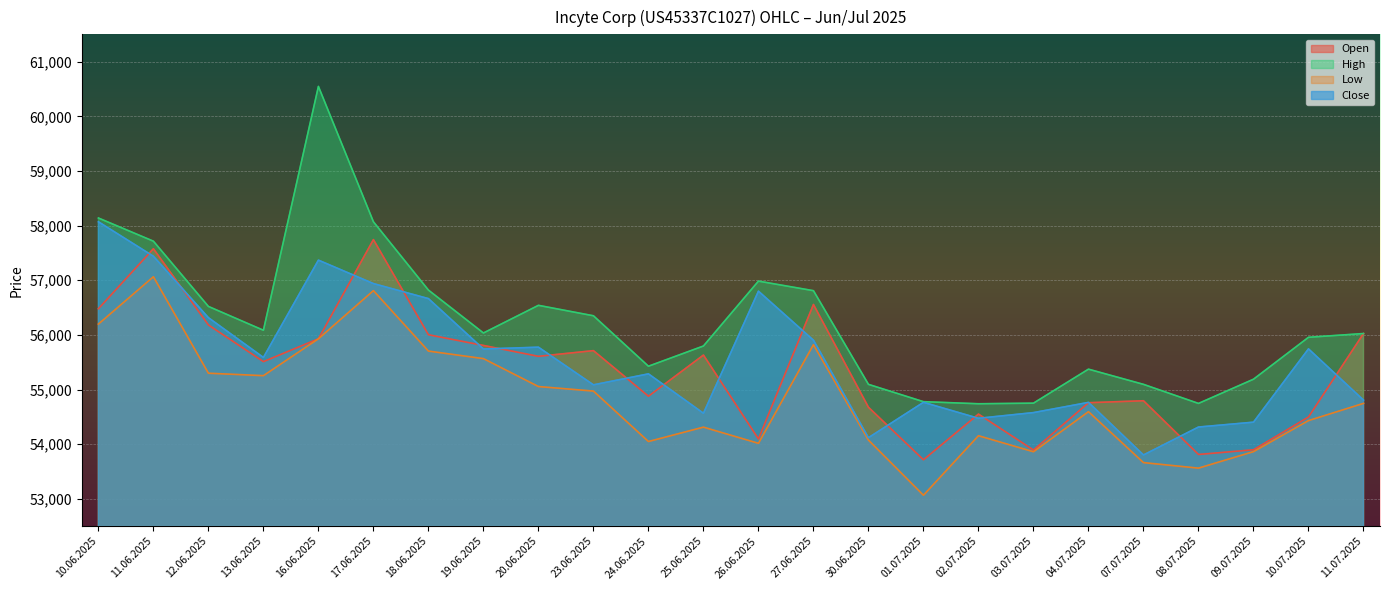

Reading left to right, transcribe all the data shown in this chart.

Open: 10.06.2025=56479	11.06.2025=57577	12.06.2025=56182	13.06.2025=55511	16.06.2025=55929	17.06.2025=57744	18.06.2025=56003	19.06.2025=55807	20.06.2025=55608	23.06.2025=55712	24.06.2025=54878	25.06.2025=55631	26.06.2025=54096	27.06.2025=56557	30.06.2025=54676	01.07.2025=53715	02.07.2025=54551	03.07.2025=53893	04.07.2025=54759	07.07.2025=54795	08.07.2025=53812	09.07.2025=53898	10.07.2025=54498	11.07.2025=56025
High: 10.06.2025=58139	11.06.2025=57715	12.06.2025=56521	13.06.2025=56085	16.06.2025=60547	17.06.2025=58070	18.06.2025=56820	19.06.2025=56035	20.06.2025=56541	23.06.2025=56350	24.06.2025=55427	25.06.2025=55797	26.06.2025=56984	27.06.2025=56809	30.06.2025=55095	01.07.2025=54778	02.07.2025=54740	03.07.2025=54751	04.07.2025=55373	07.07.2025=55095	08.07.2025=54746	09.07.2025=55189	10.07.2025=55956	11.07.2025=56025
Low: 10.06.2025=56198	11.06.2025=57064	12.06.2025=55299	13.06.2025=55254	16.06.2025=55929	17.06.2025=56810	18.06.2025=55704	19.06.2025=55566	20.06.2025=55055	23.06.2025=54972	24.06.2025=54049	25.06.2025=54312	26.06.2025=54016	27.06.2025=55821	30.06.2025=54075	01.07.2025=53066	02.07.2025=54155	03.07.2025=53862	04.07.2025=54595	07.07.2025=53663	08.07.2025=53562	09.07.2025=53864	10.07.2025=54432	11.07.2025=54747
Close: 10.06.2025=58070	11.06.2025=57439	12.06.2025=56315	13.06.2025=55587	16.06.2025=57368	17.06.2025=56939	18.06.2025=56664	19.06.2025=55742	20.06.2025=55775	23.06.2025=55086	24.06.2025=55287	25.06.2025=54566	26.06.2025=56800	27.06.2025=55903	30.06.2025=54119	01.07.2025=54766	02.07.2025=54474	03.07.2025=54578	04.07.2025=54765	07.07.2025=53803	08.07.2025=54314	09.07.2025=54403	10.07.2025=55744	11.07.2025=54807